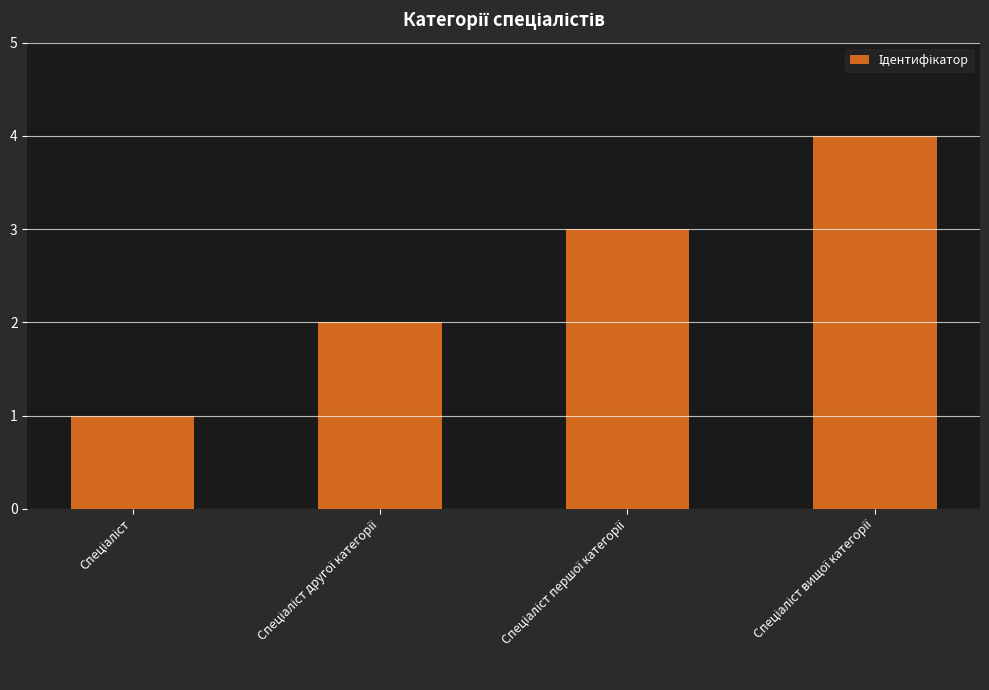

What is the greatest value displayed?

4